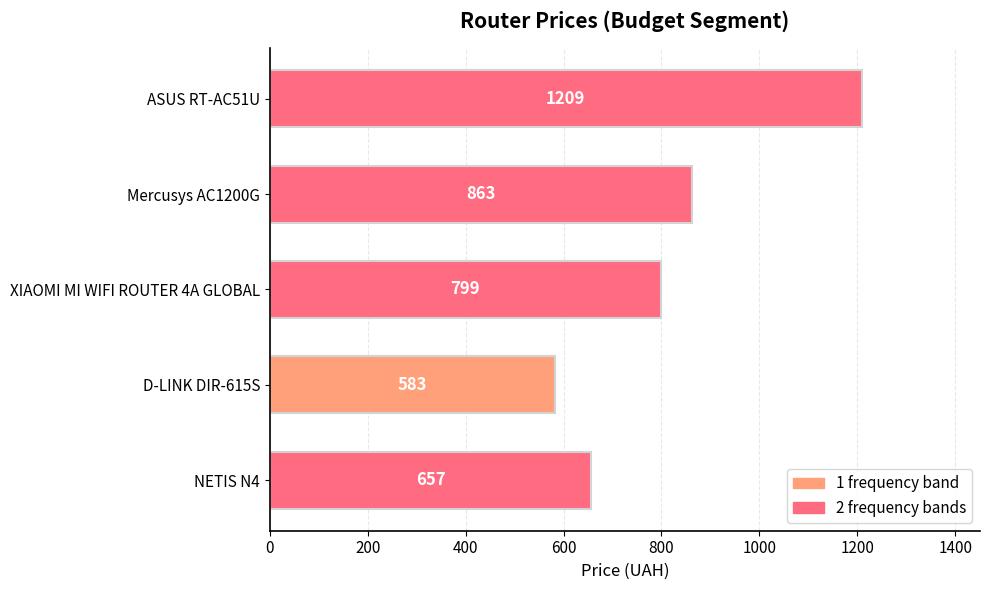

What is the minimum value shown in the chart?

583